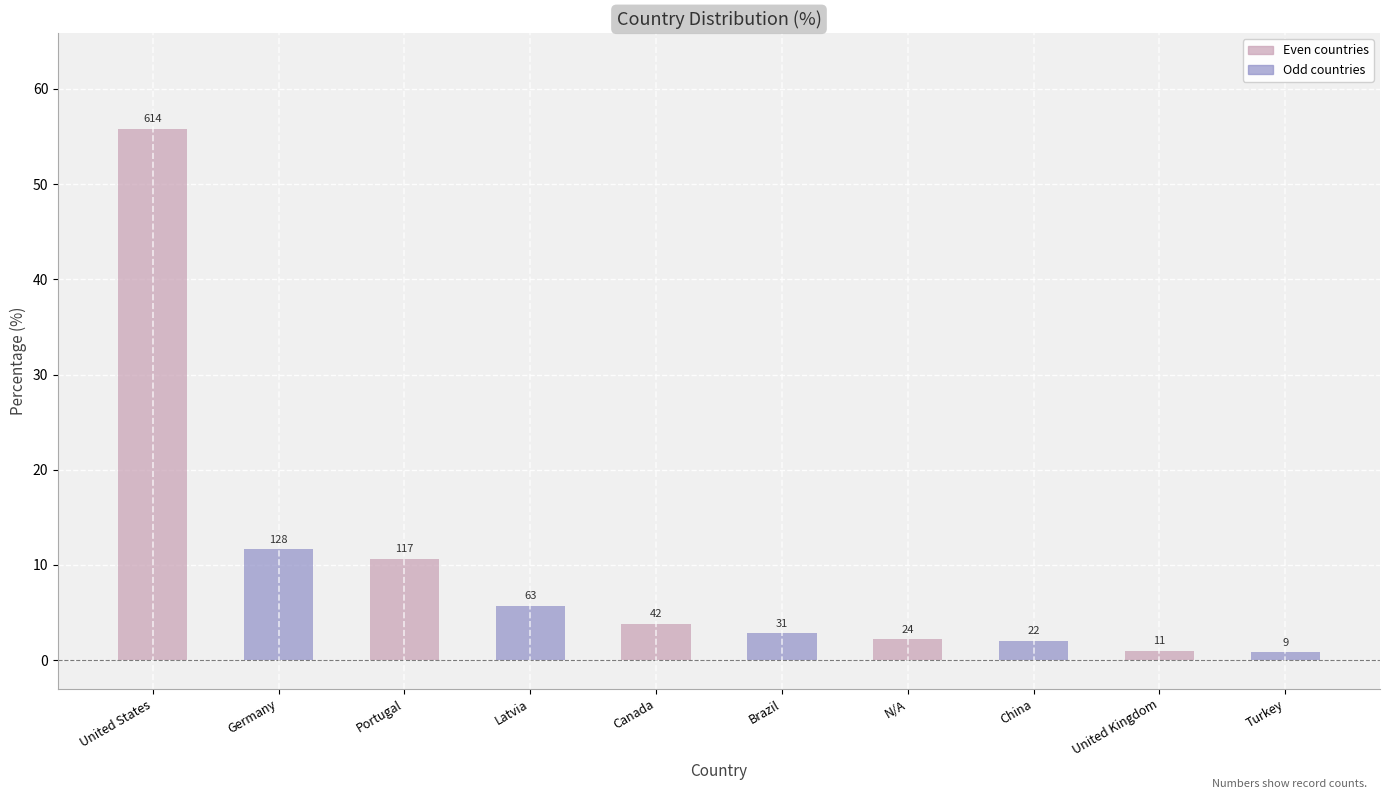

What is the label of the 1st bar from the right?

Turkey